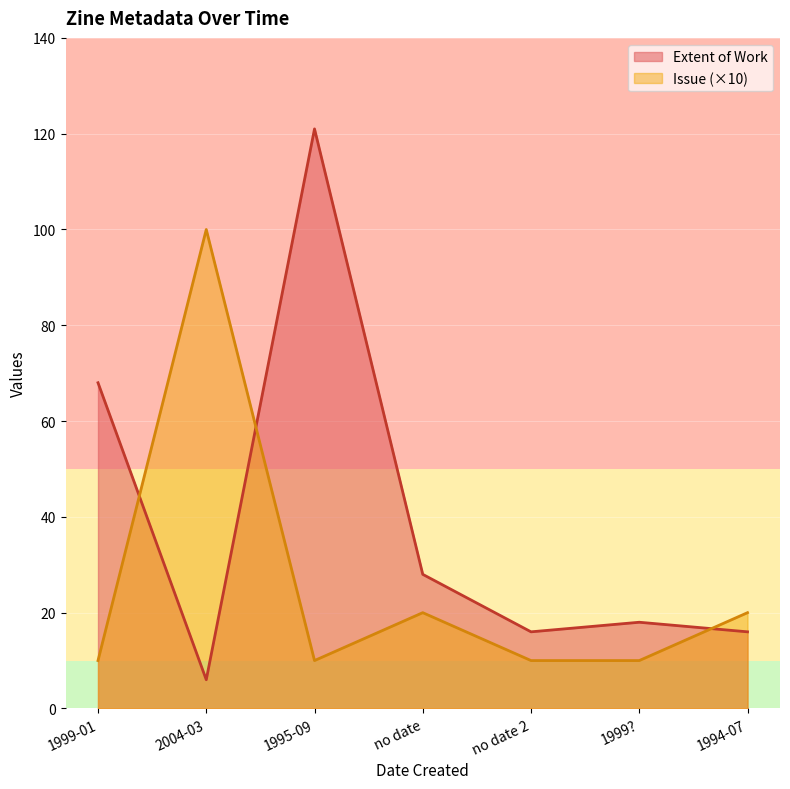

What are all the series names shown in the legend?

Extent of Work, Issue (×10)